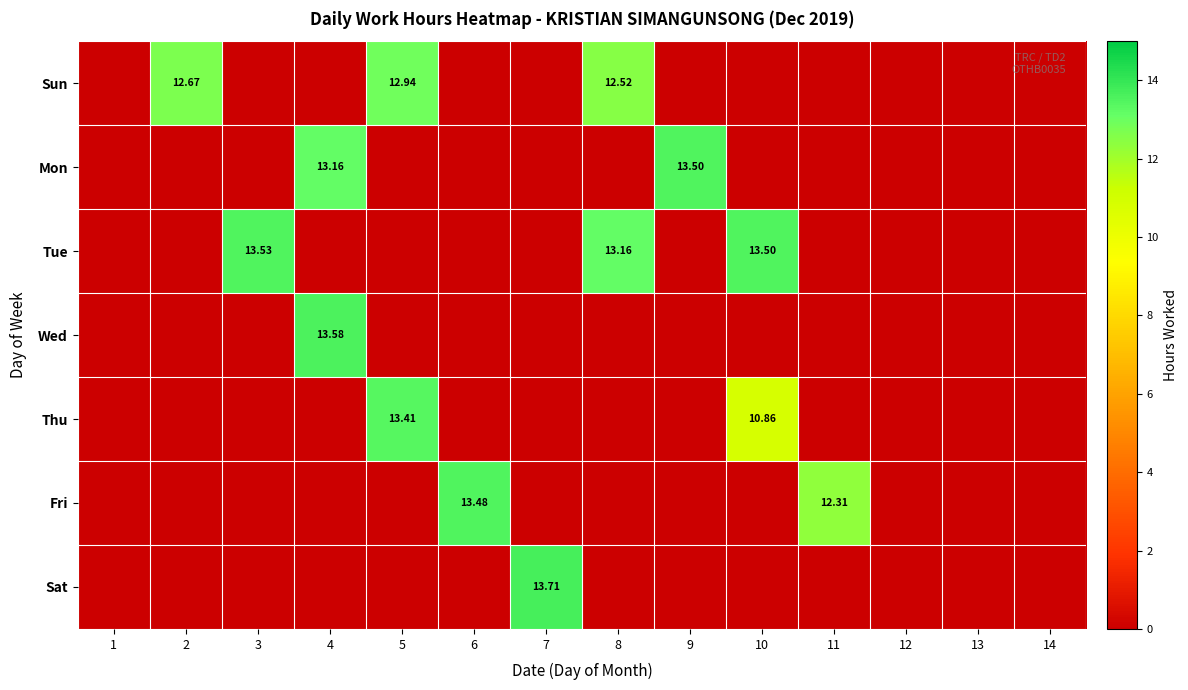

What is the difference between the maximum and second lowest values in the Sun series?

12.9